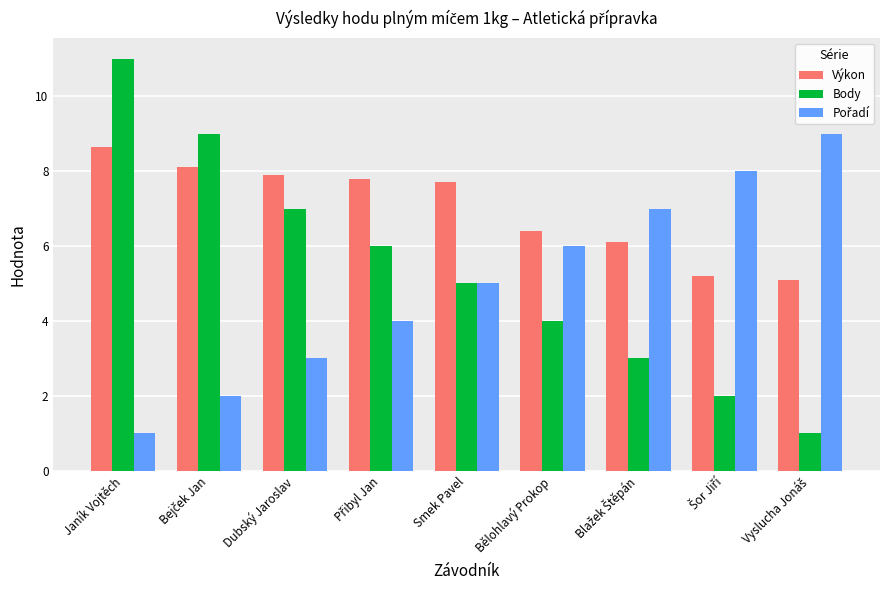

Where does the Body series first go above 5?

Janík Vojtěch